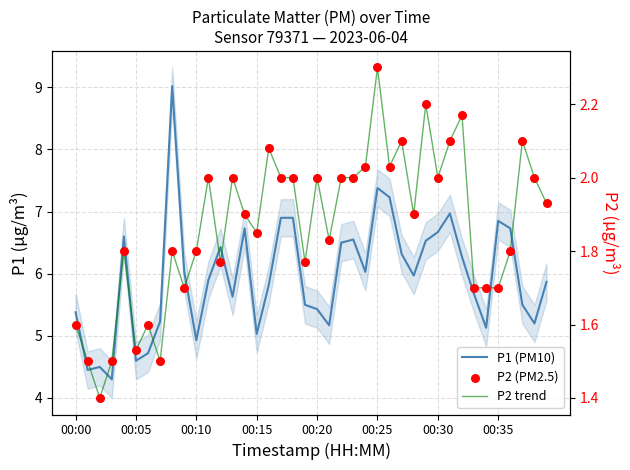

At which category is the sum across all series the highest?

8